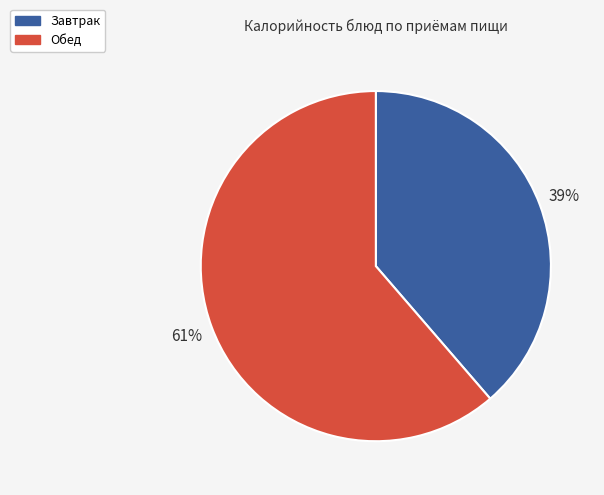

What is the majority slice?

Обед